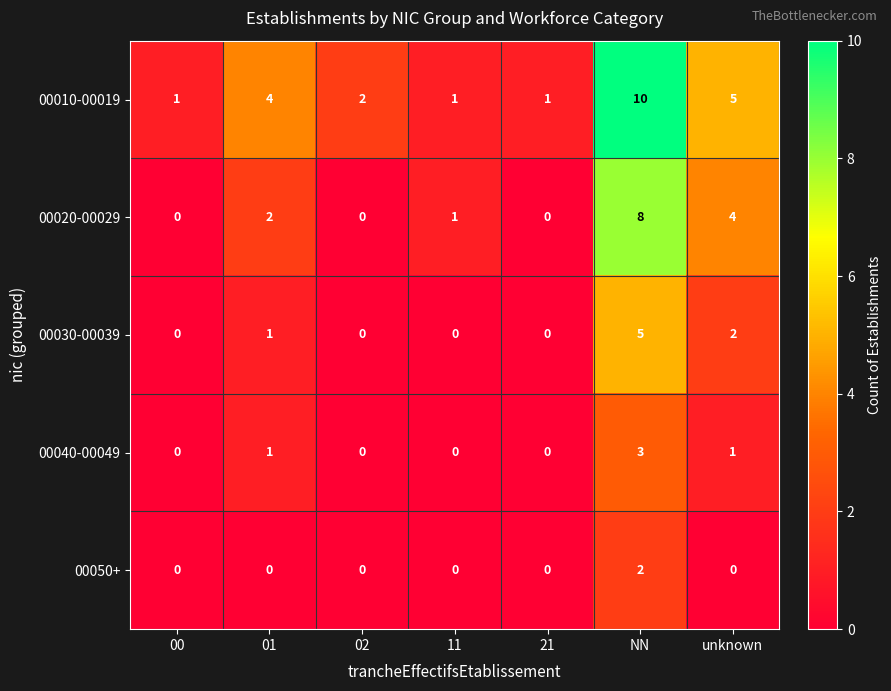

True or false: 00010-00019 has a value of 7 at 01.

False